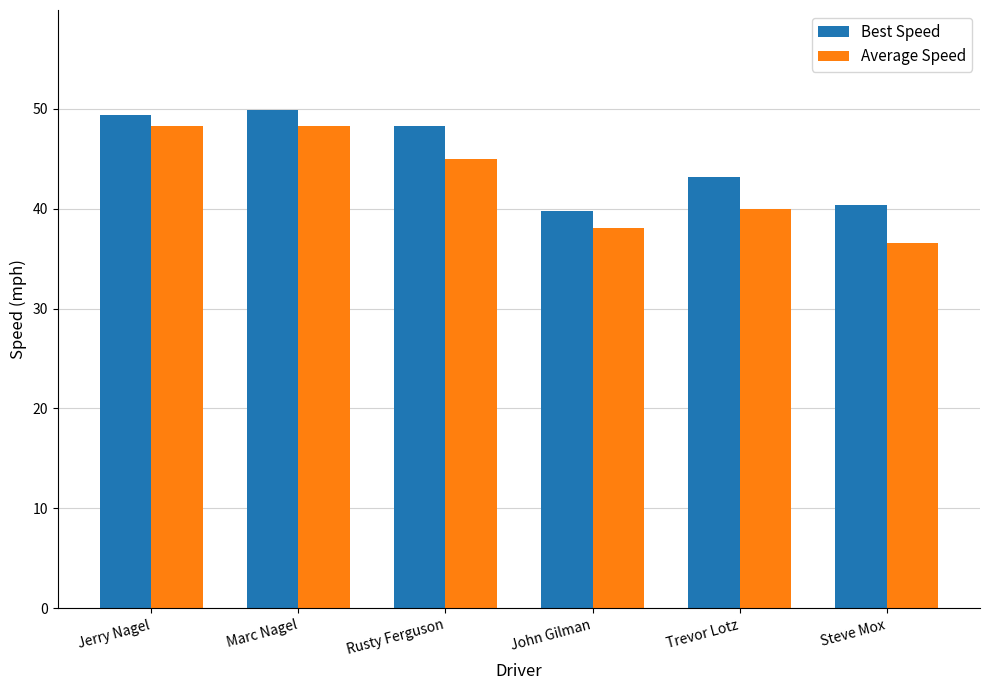

What is the smallest value displayed?

36.5